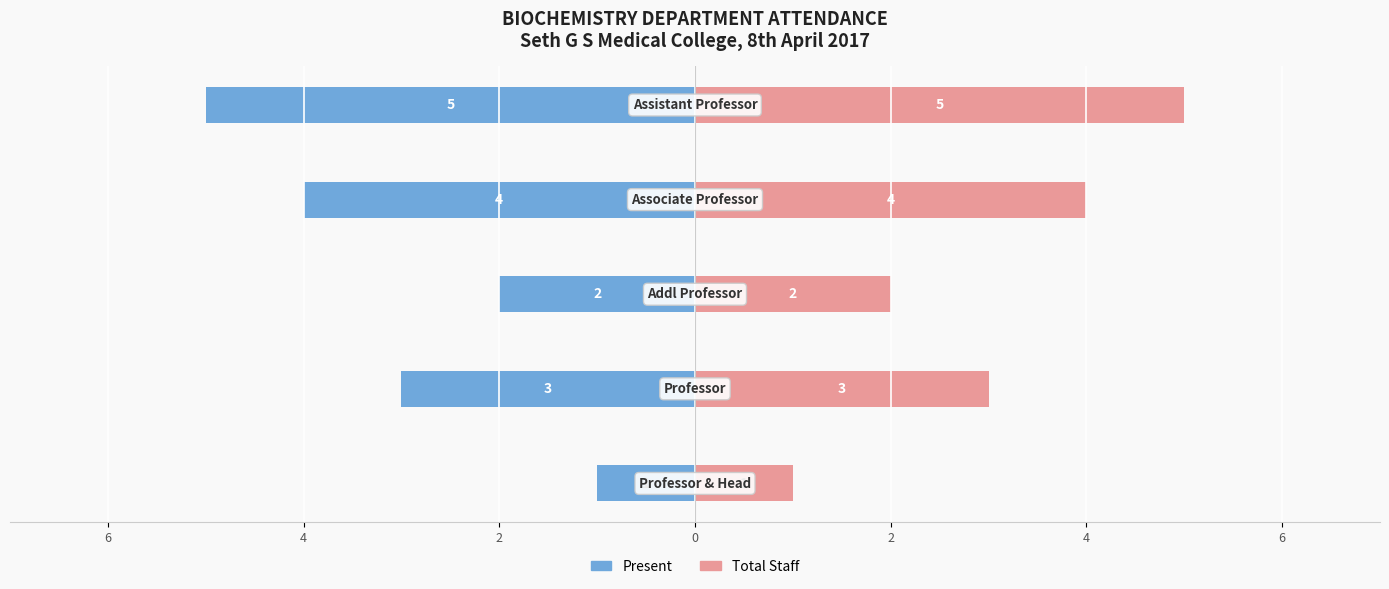

List the series in order of their peak value, highest first.

Total Staff (Right), Present (Left)